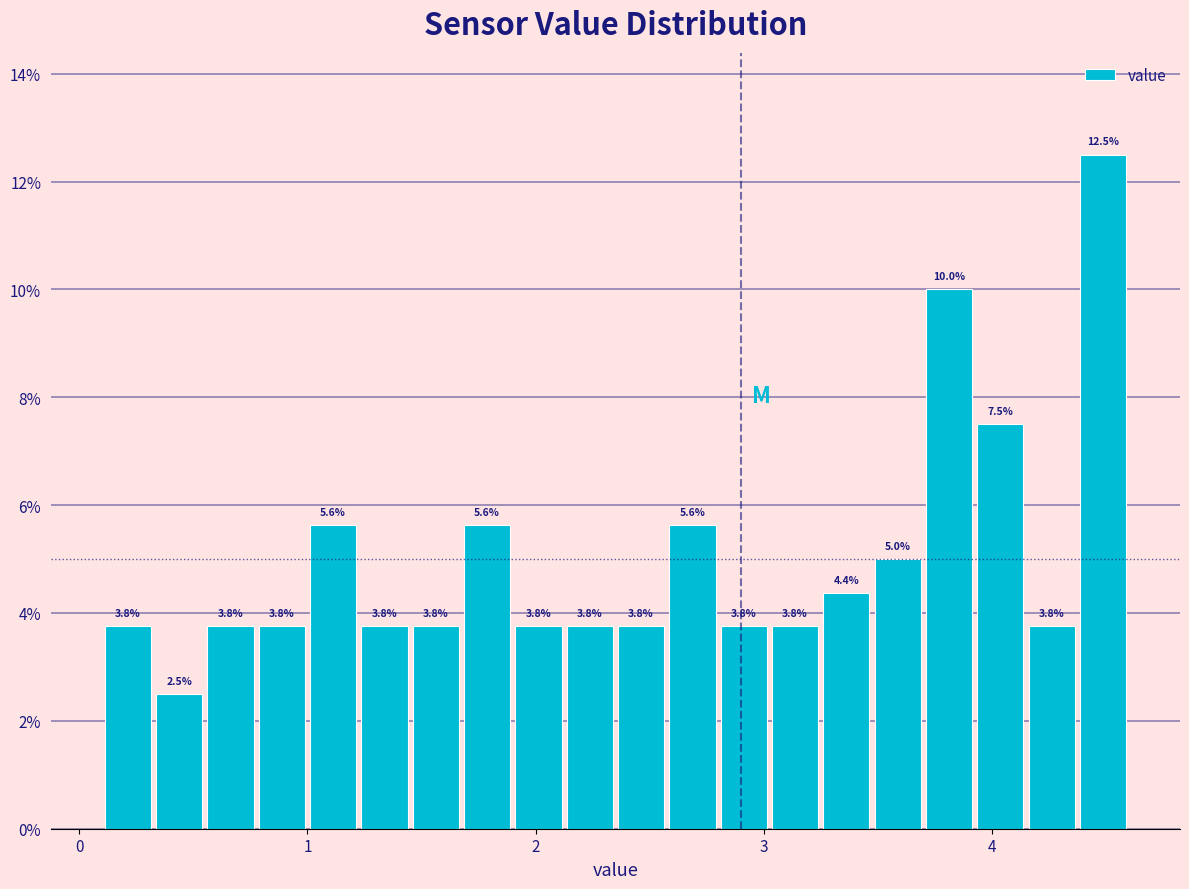

Around what value on the x-axis is the tallest bar? Give the approximate position of its centre, as read against the axis.

4.5